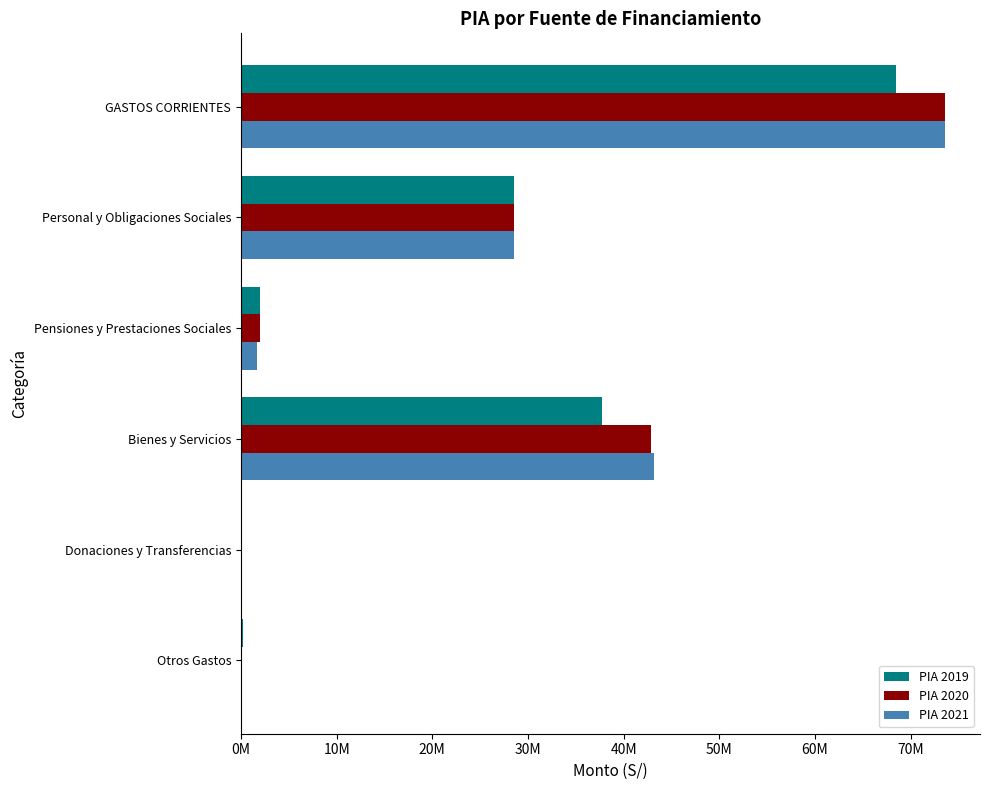

What are all the series names shown in the legend?

PIA 2019, PIA 2020, PIA 2021